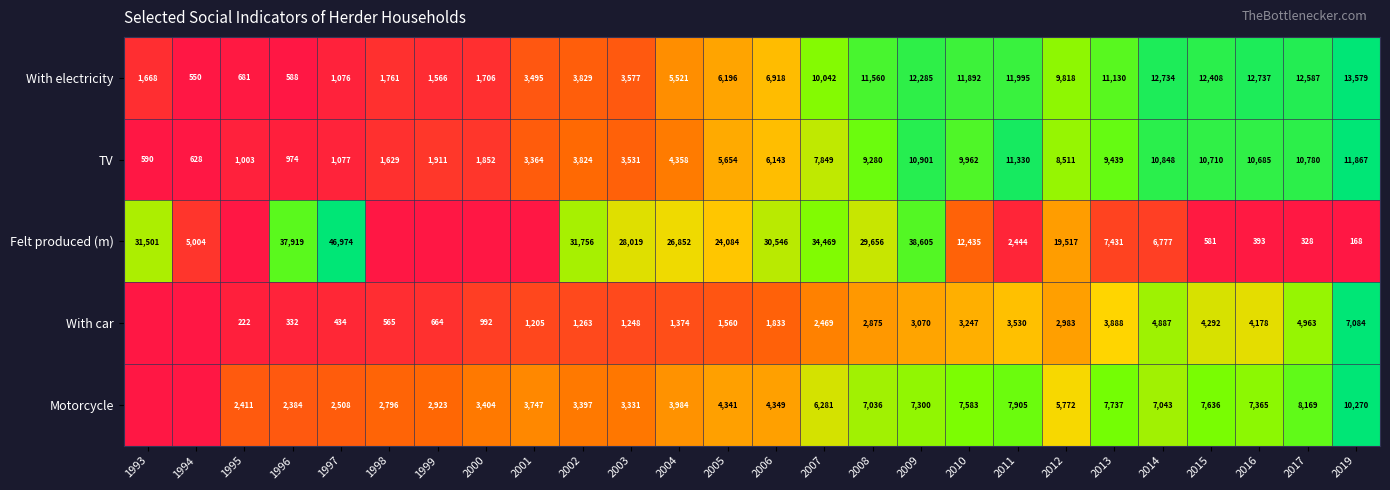

What is the difference between the Motorcycle values at 2013 and 2002?

4340